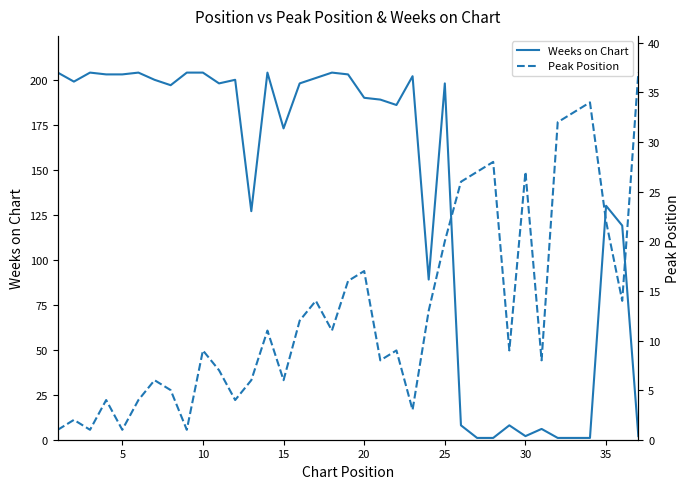

The value of Weeks on Chart at 10 is 297. True or false?

False